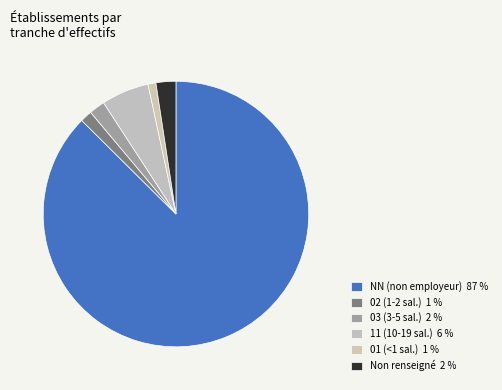

Is there a majority slice in this chart?

Yes